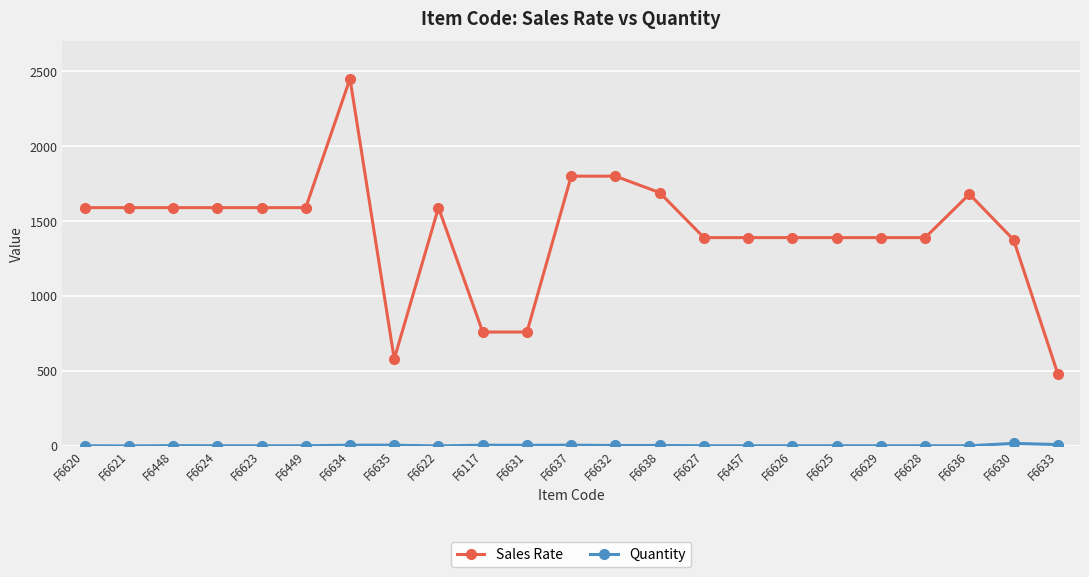

Which series changed the most between F6449 and F6625?

Sales Rate